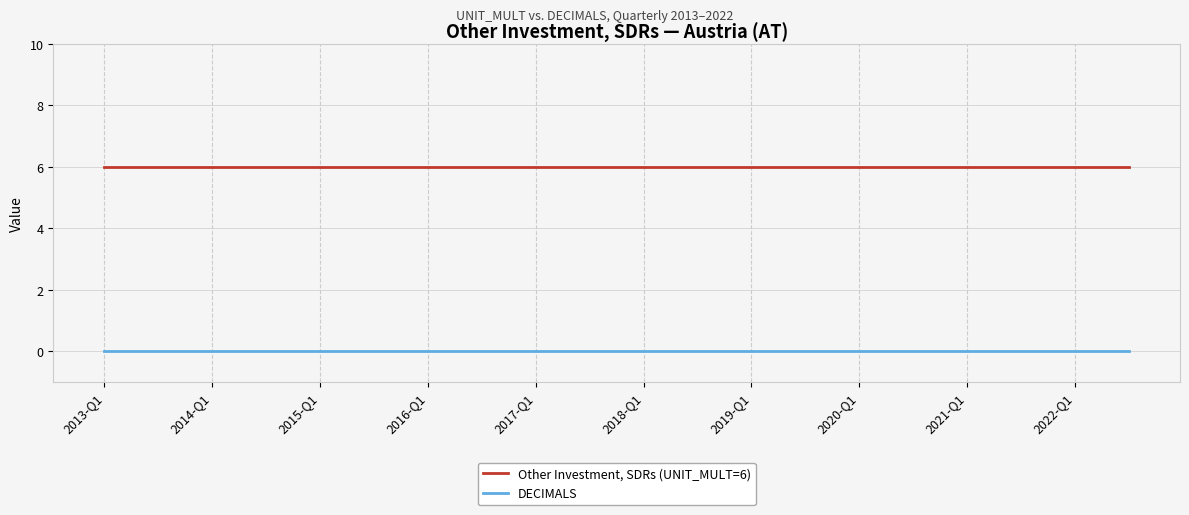

Which series has the largest total across all categories?

Other Investment, SDRs (UNIT_MULT=6)